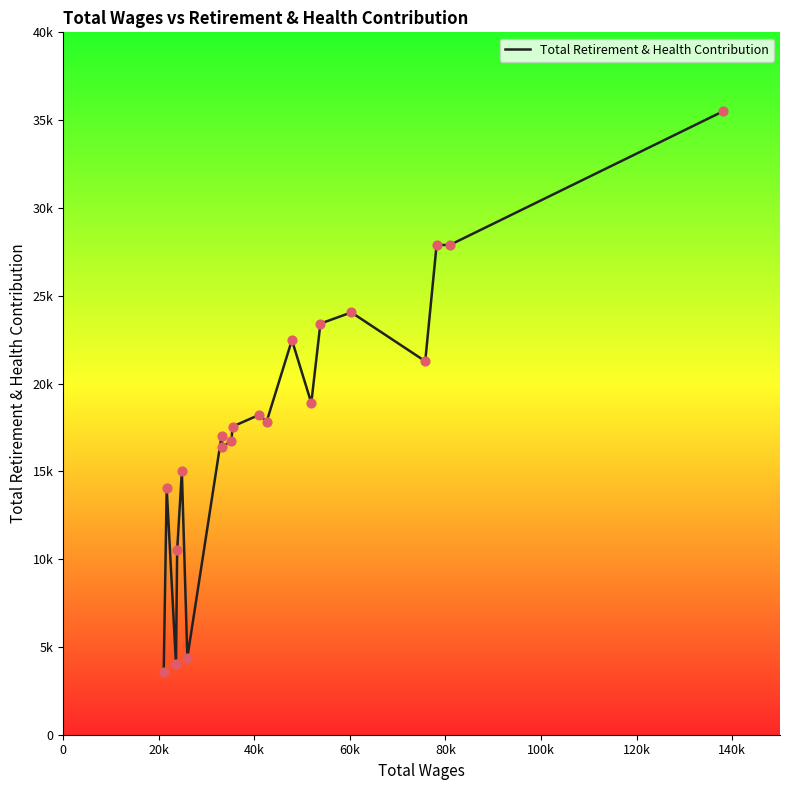

Does the chart have visible grid lines?

No